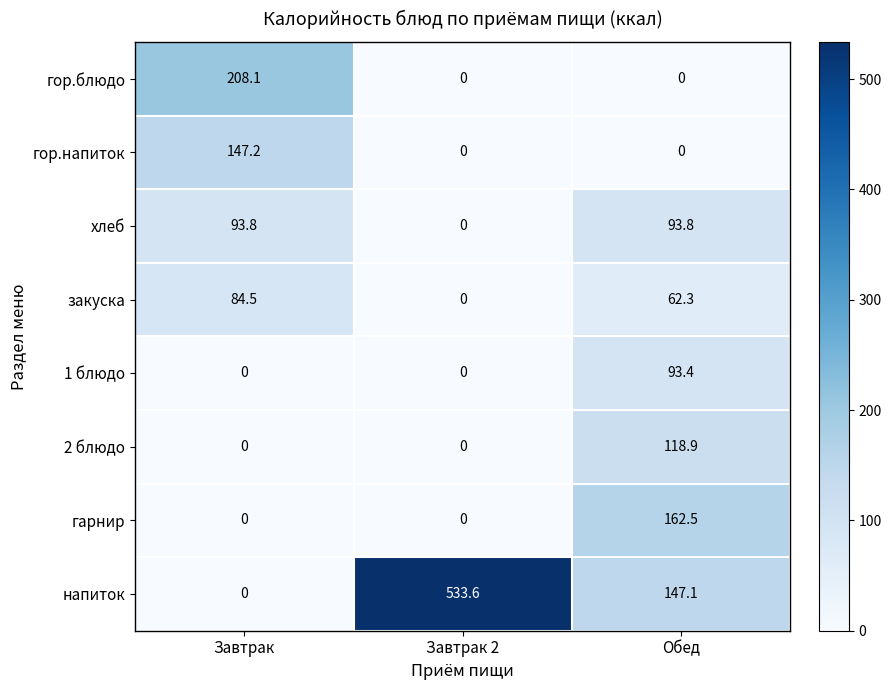

List the series in order of their peak value, lowest first.

закуска, 1 блюдо, хлеб, 2 блюдо, гор.напиток, гарнир, гор.блюдо, напиток